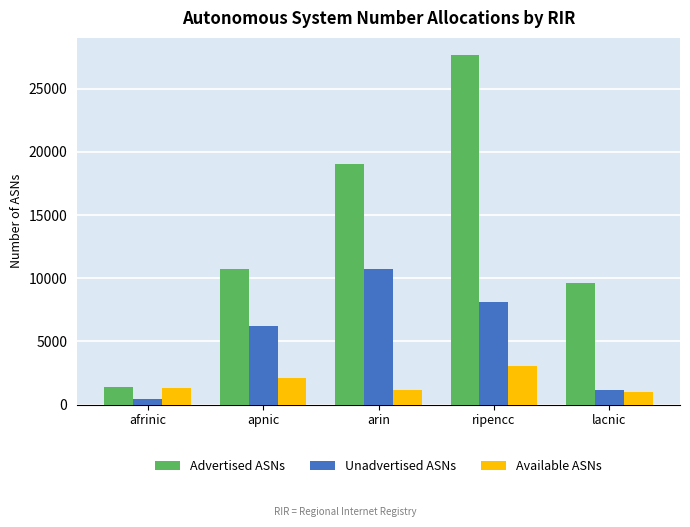

Which series has the widest spread of values?

Advertised ASNs